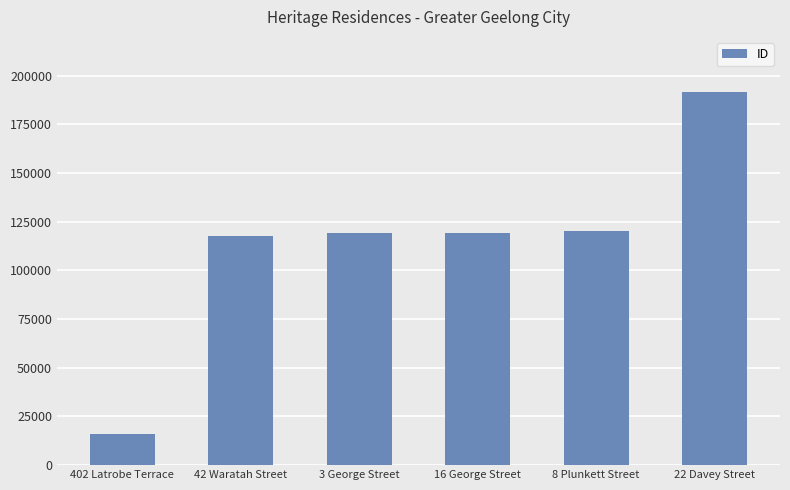

Is it true that the value at 3 George Street is 78755?

False